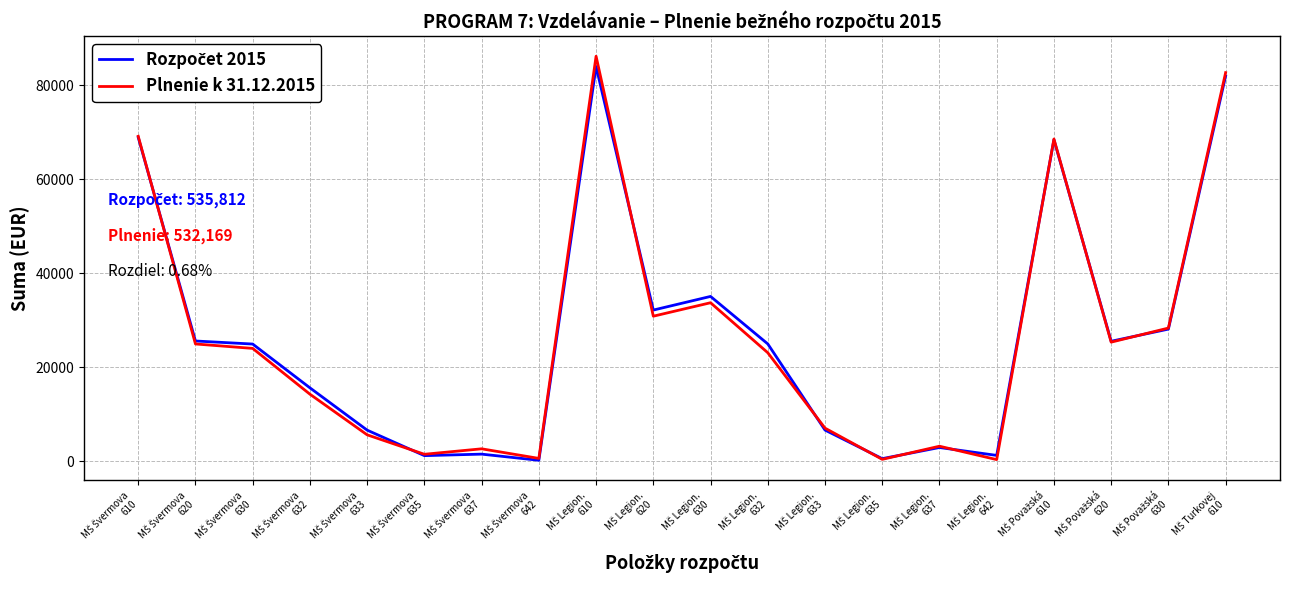

True or false: Plnenie k 31.12.2015 has a value of 3195 at MŠ Legion.
637.

True